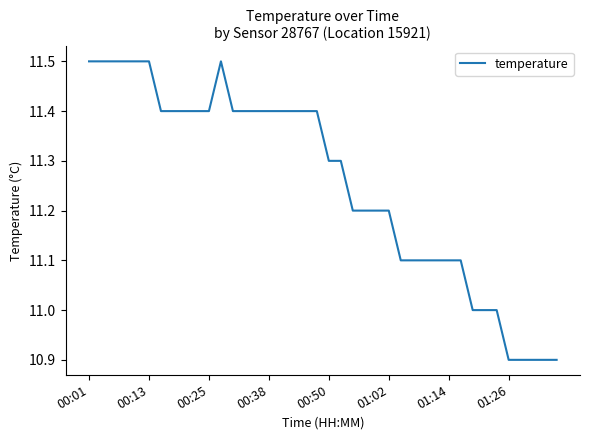

Reading left to right, list all the values displayed in this chart.

11.5	11.5	11.5	11.5	11.5	11.5	11.4	11.4	11.4	11.4	11.4	11.5	11.4	11.4	11.4	11.4	11.4	11.4	11.4	11.4	11.3	11.3	11.2	11.2	11.2	11.2	11.1	11.1	11.1	11.1	11.1	11.1	11.0	11.0	11.0	10.9	10.9	10.9	10.9	10.9